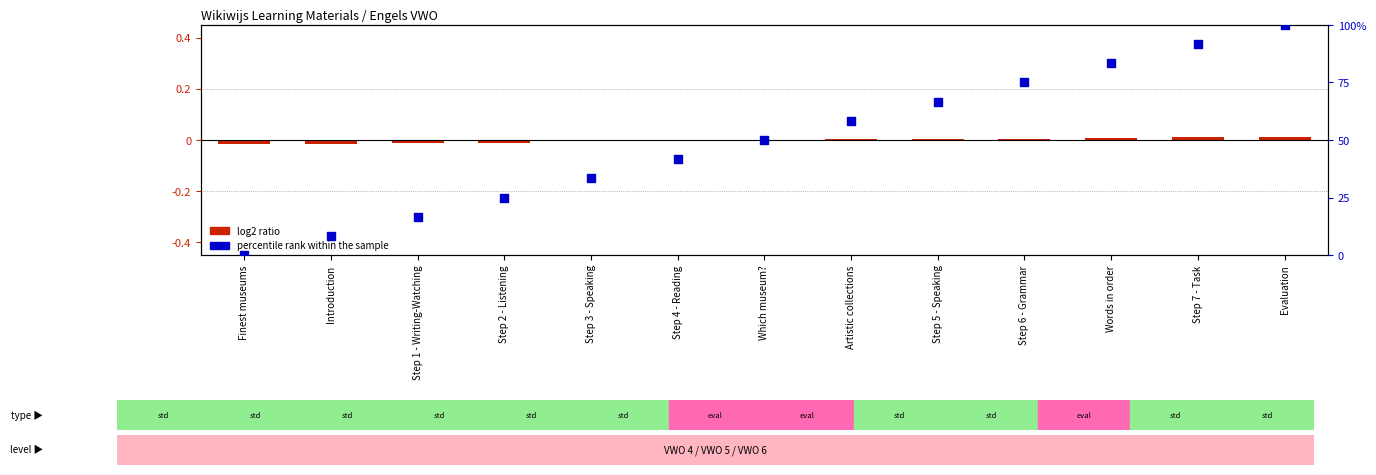

Which has a higher value, Step 6 - Grammar or Introduction?

Step 6 - Grammar